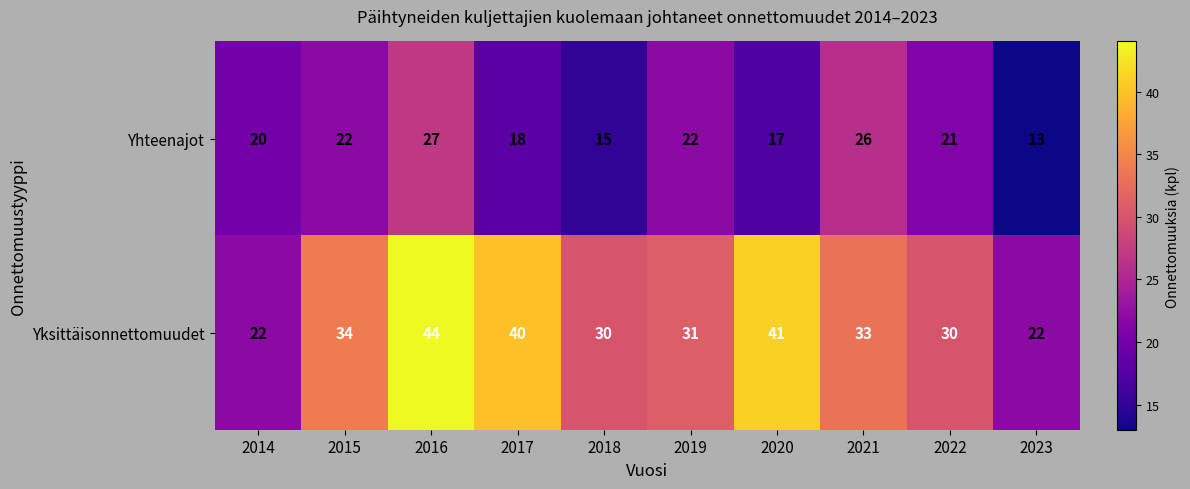

What is the sum of all Yhteenajot values?

201